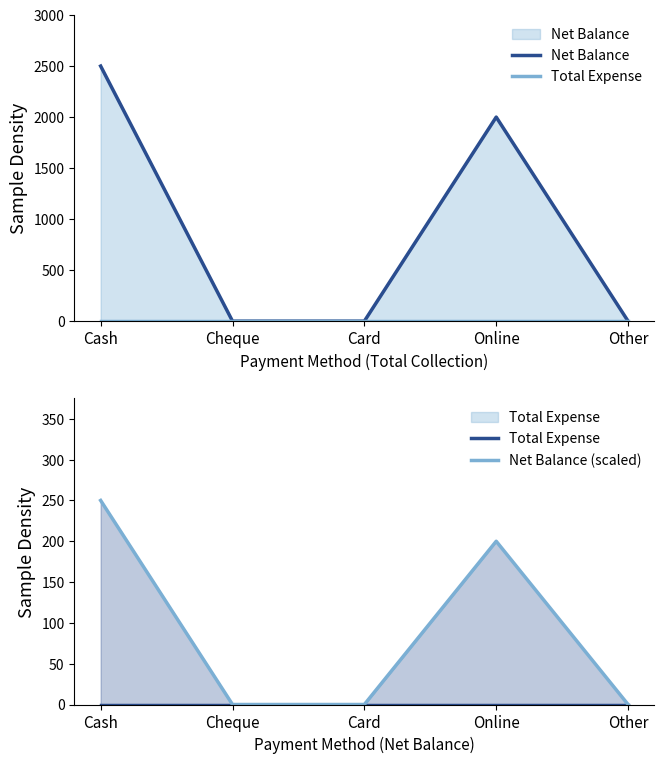

Reading left to right, transcribe all the data shown in this chart.

Net Balance: 2500	0	0	2000	0
Total Expense: 0	0	0	0	0
Net Balance (scaled): 250	0	0	200	0